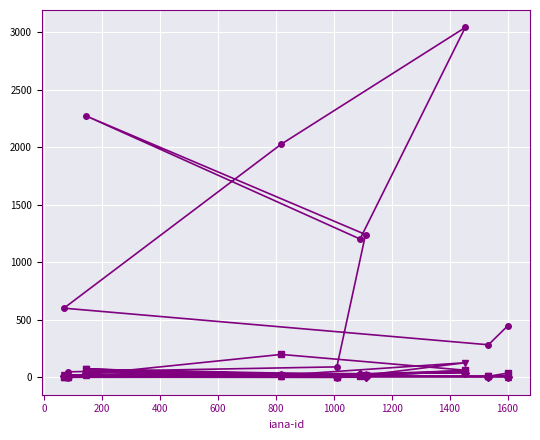

What is the maximum value shown in the chart?

3039